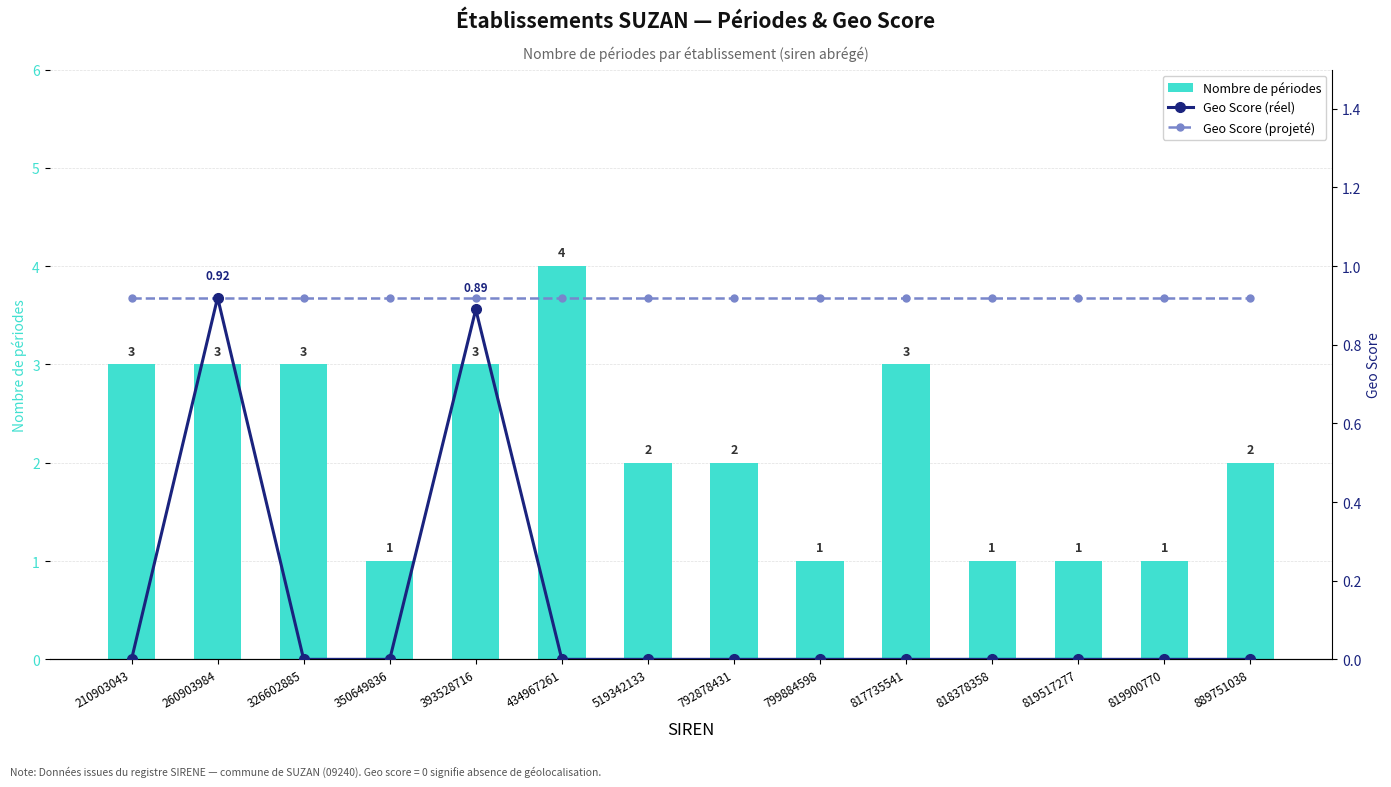

What is the difference between the second highest and minimum values in the Geo Score (réel) series?

0.9